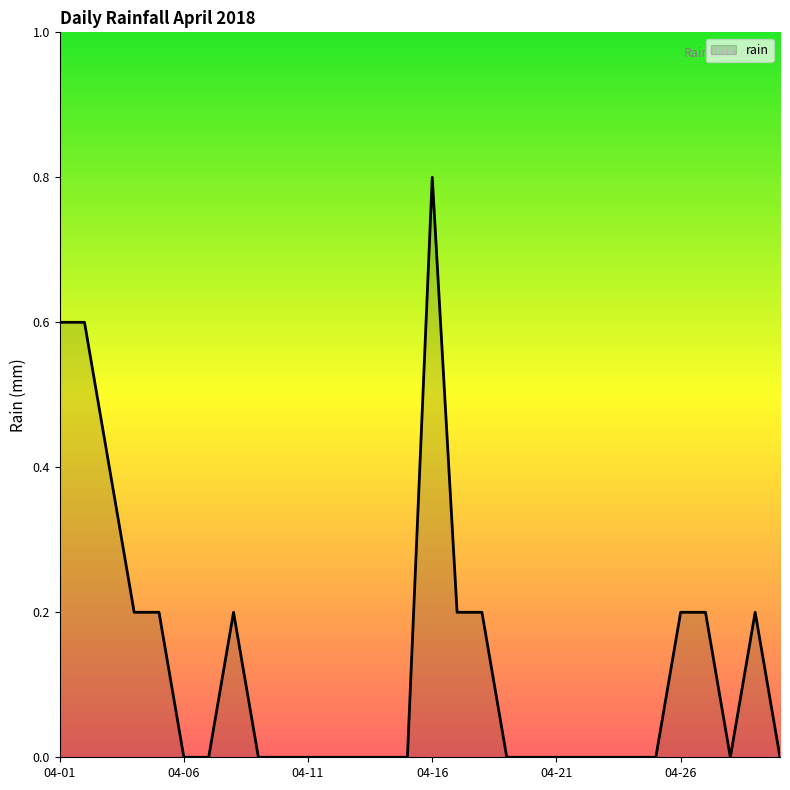

True or false: the data has more than 2 interior local peaks.

True